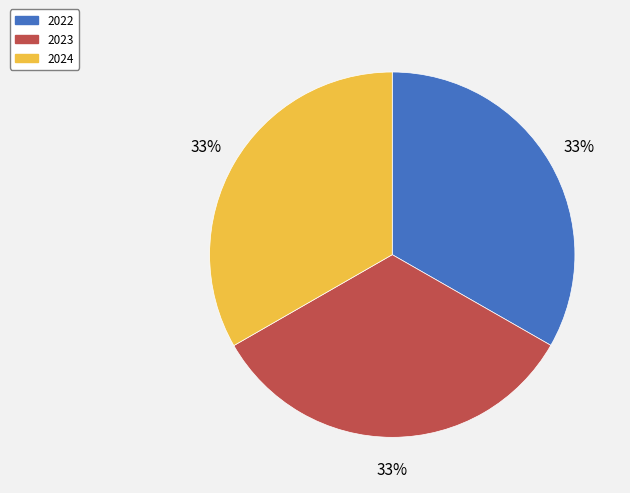

Is 2022 the majority of the pie?

No